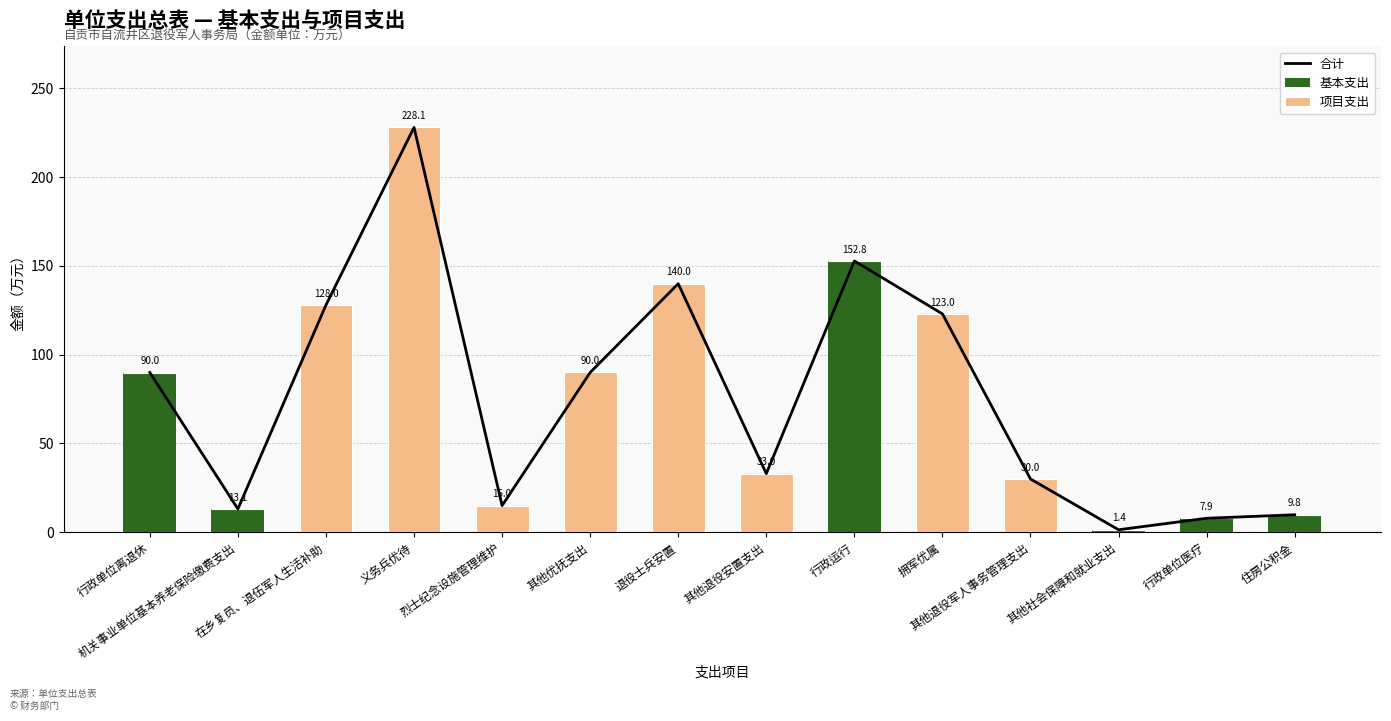

What is the total value across all series at 其他退役安置支出?

66.0